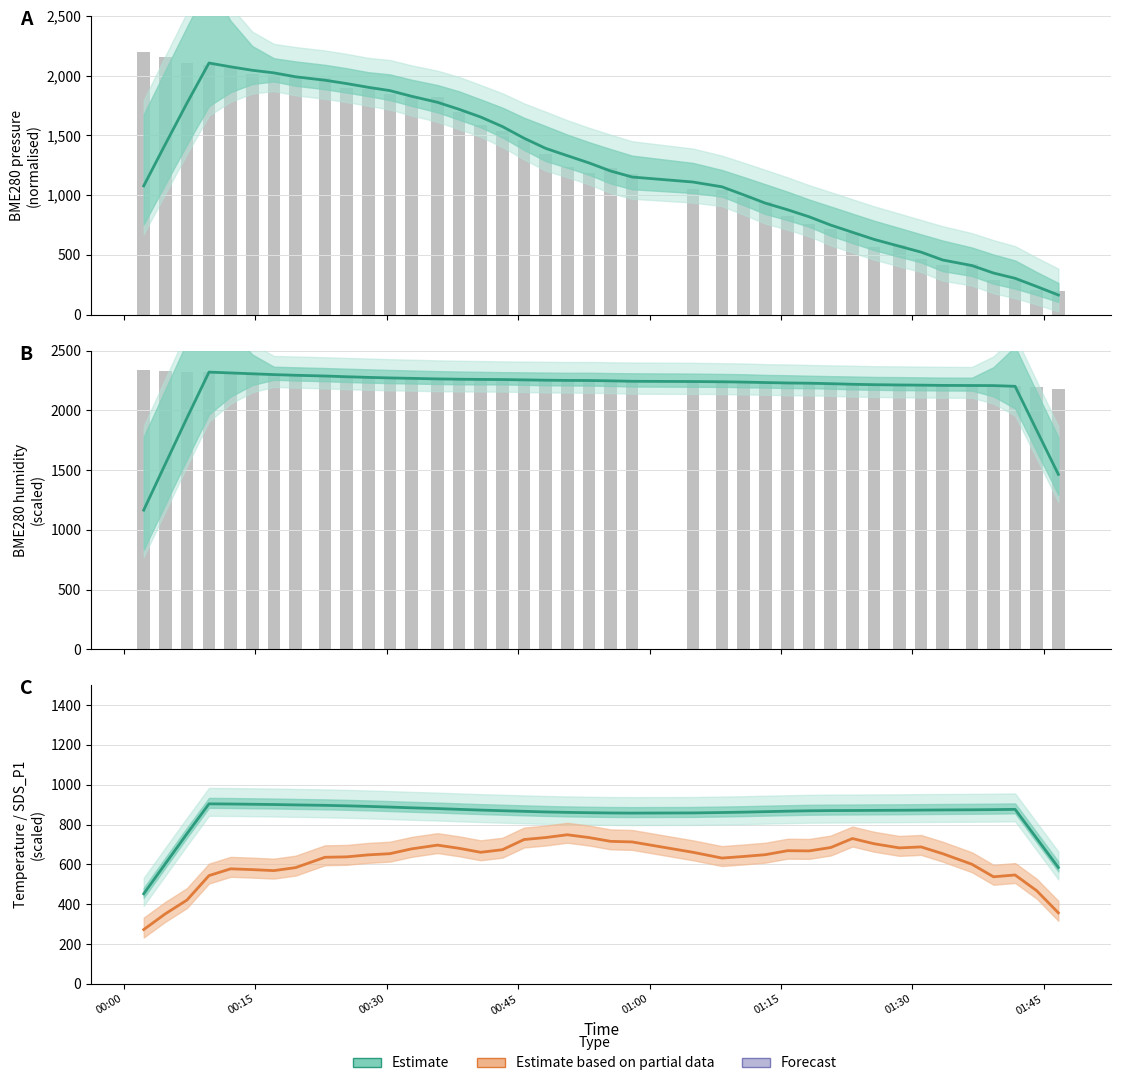

At which label does BME280_humidity (raw) first exceed 2250?

00:00